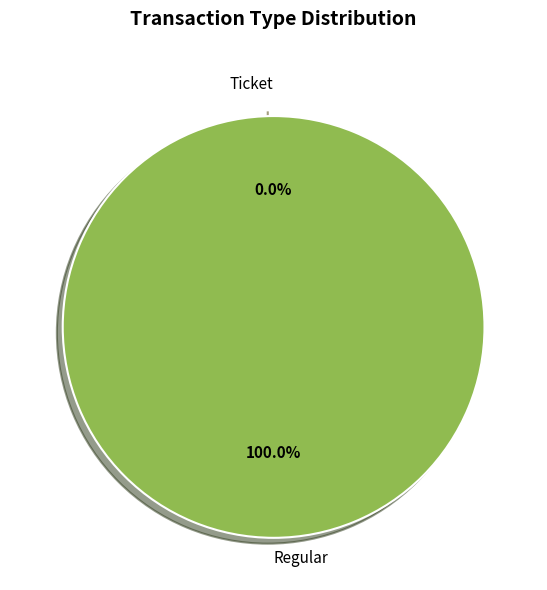

Which category has the biggest portion of the pie?

Regular